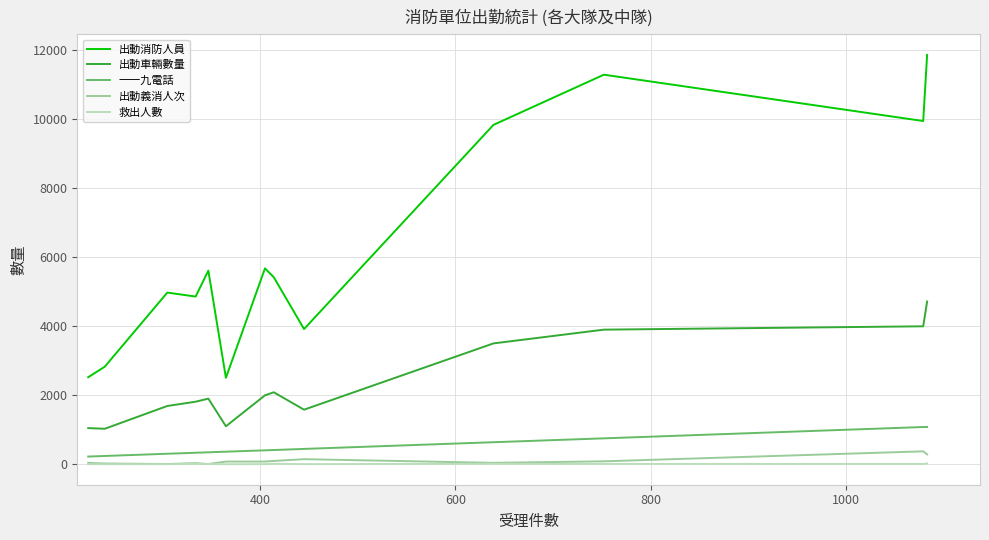

What is the highest value of the 出動消防人員 series?

11852